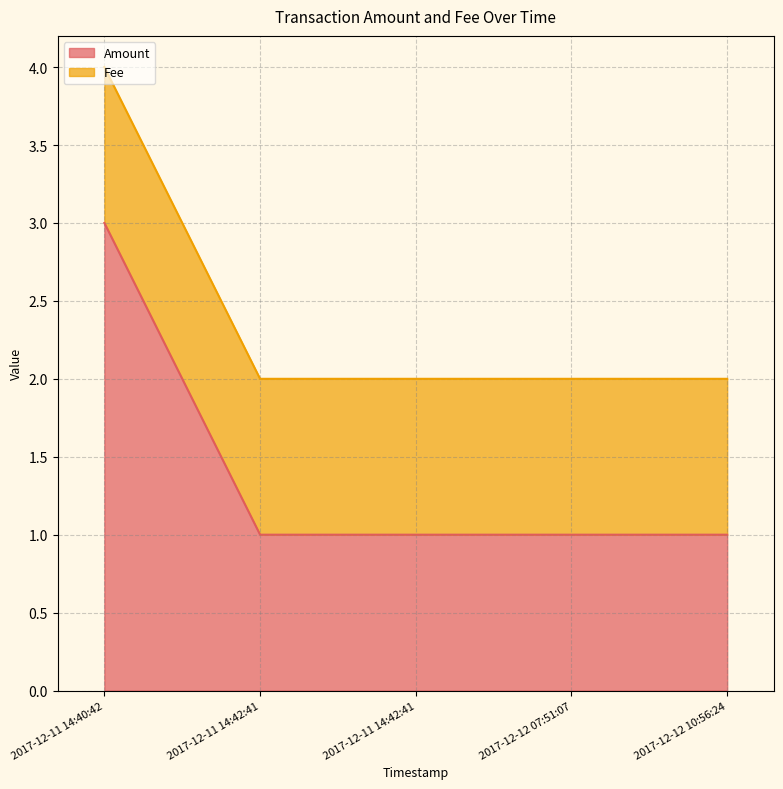

Rank the categories by value from highest to lowest.

2017-12-11 14:40:42, 2017-12-11 14:42:41, 2017-12-11 14:42:41, 2017-12-12 07:51:07, 2017-12-12 10:56:24